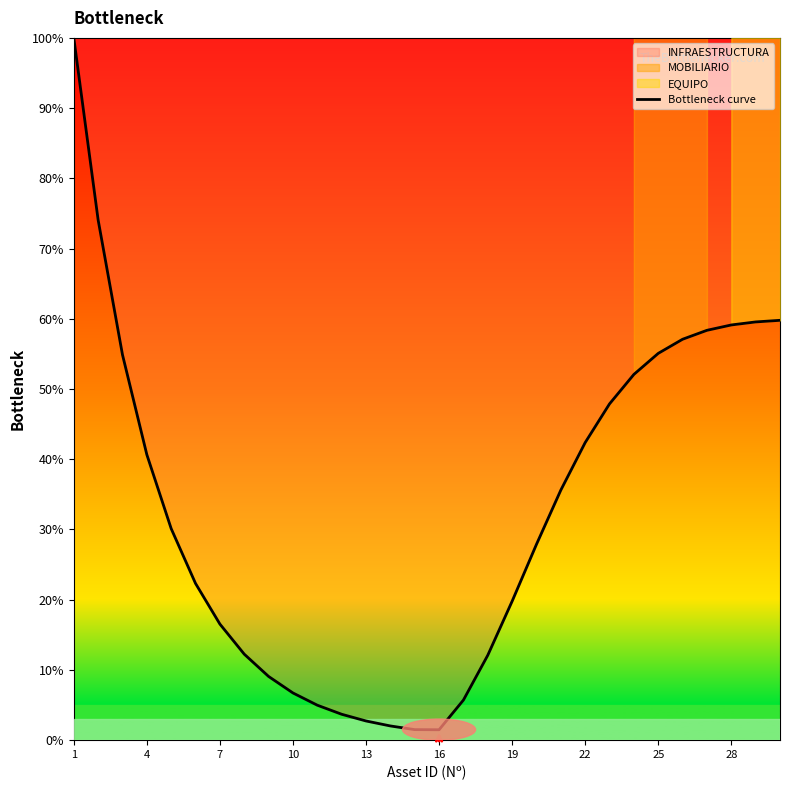

Is it true that the value at 16 is 1.5?

True